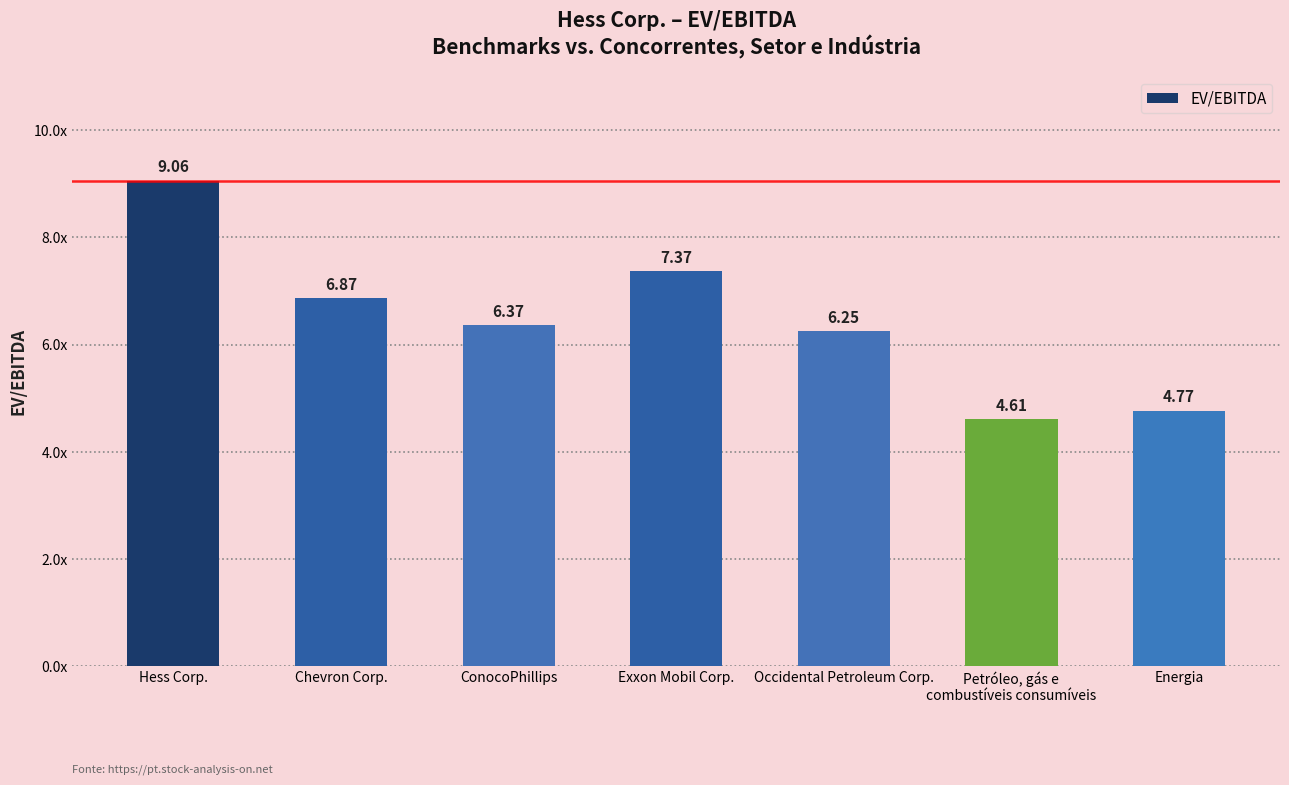

Reading left to right, what are all the values shown in this chart?

9.1	6.9	6.4	7.4	6.2	4.6	4.8